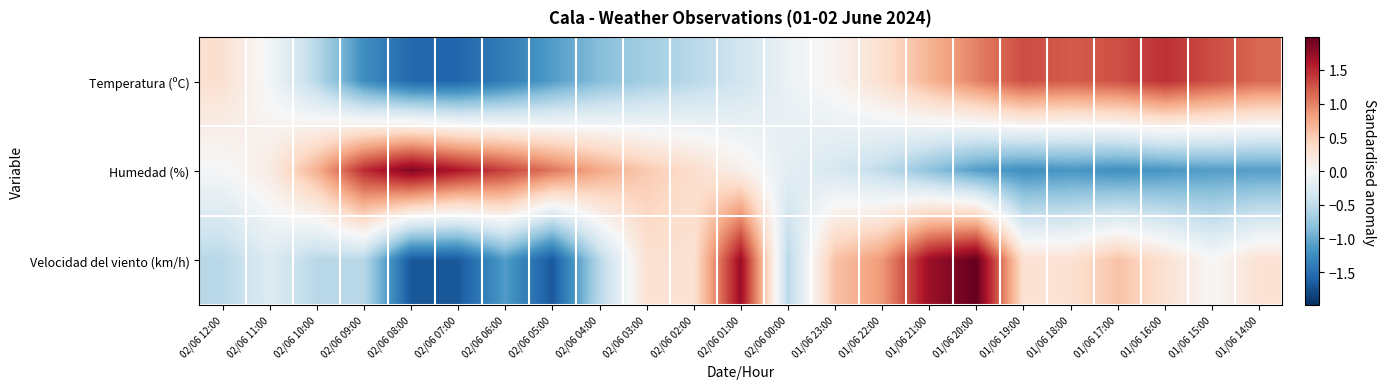

List the series in order of their overall mean, lowest first.

Humedad (%), Velocidad del viento (km/h), Temperatura (ºC)